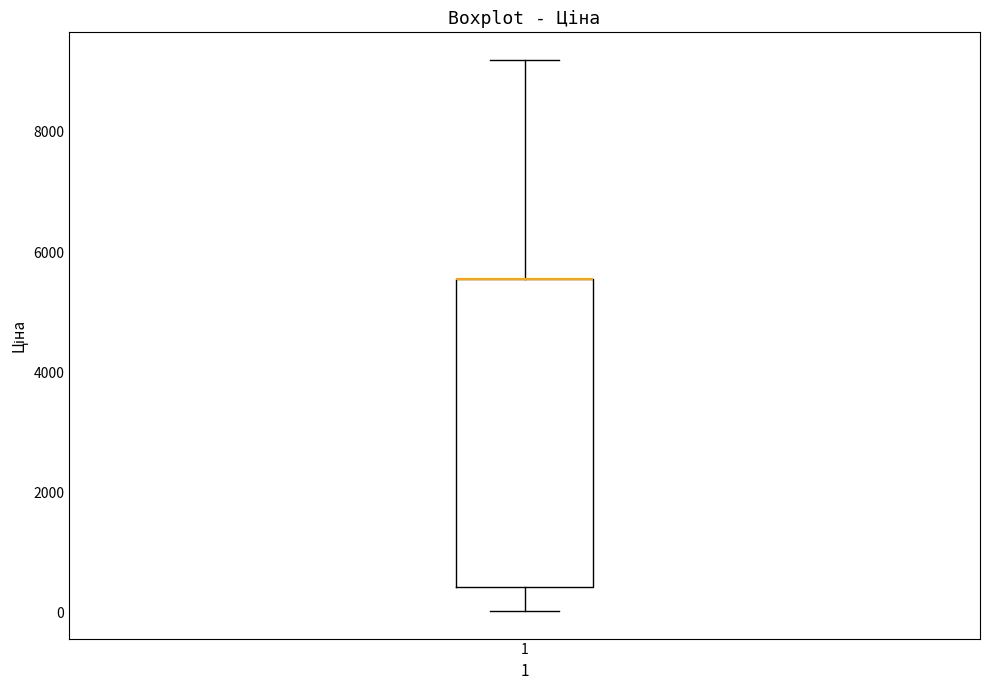

Where is the lower edge of the box at x = 1 on the y-axis? The values are not printed on the chart, so give them approximately, as read against the axis.

400